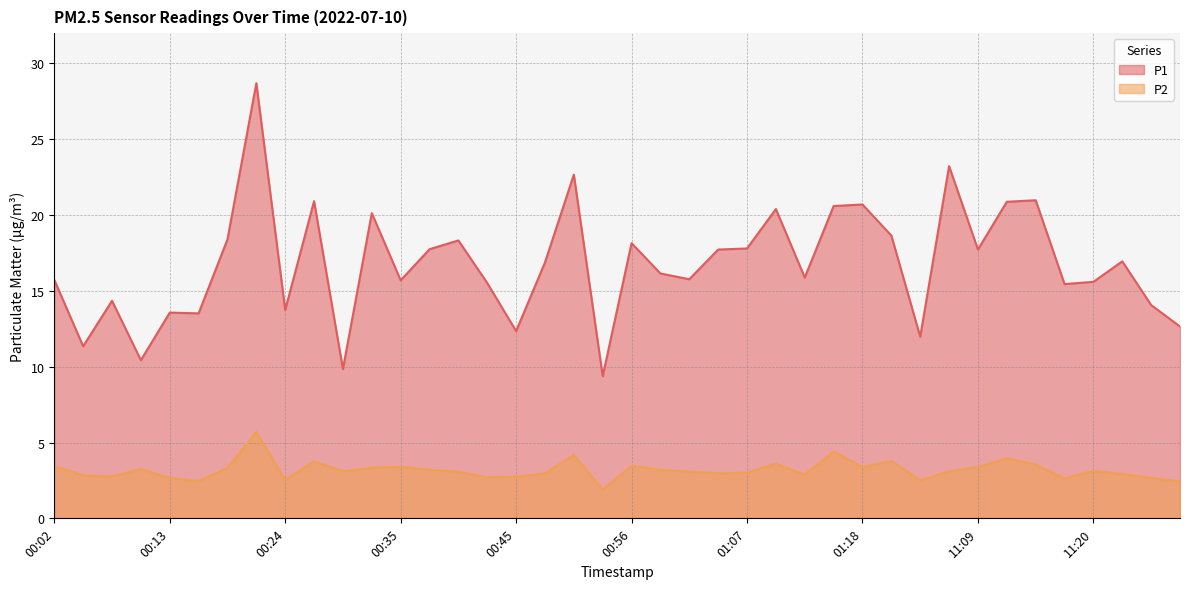

Which category has the lowest value across all series?

00:54